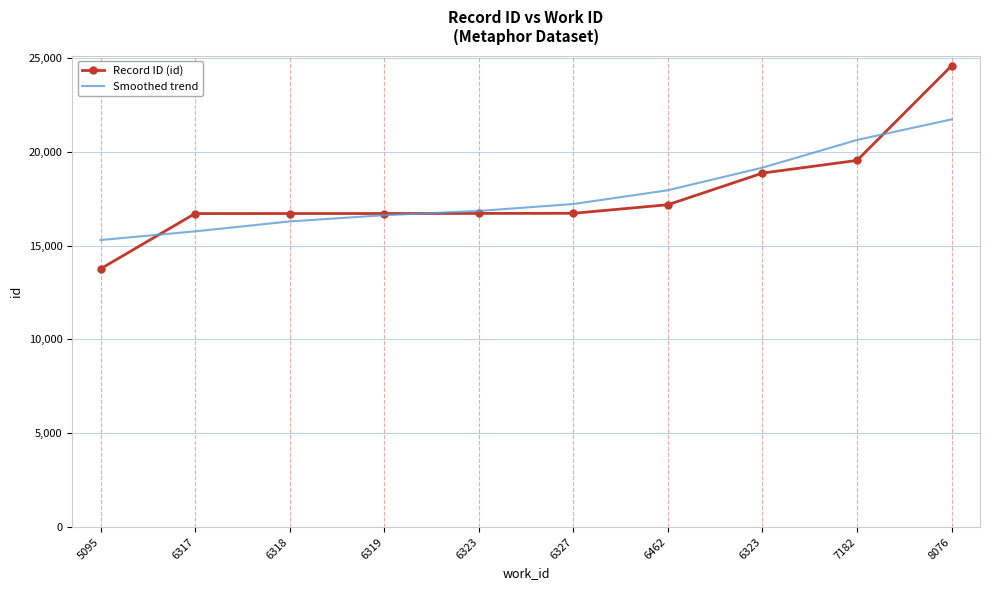

What is the spread (max minus min) of values at 5095?

1536